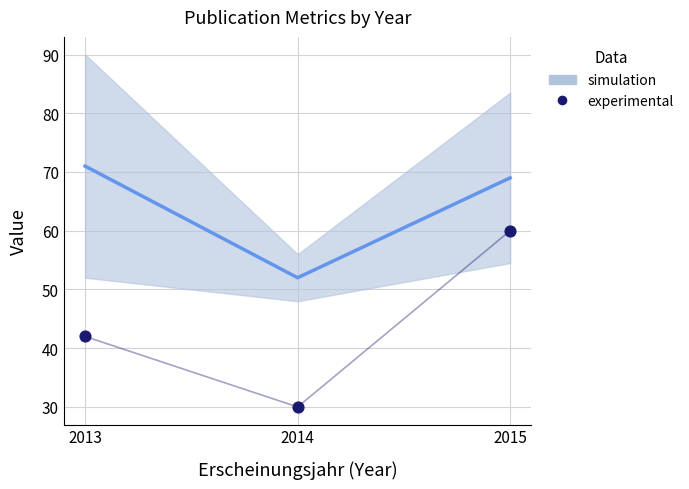

What is the average Y value?

44